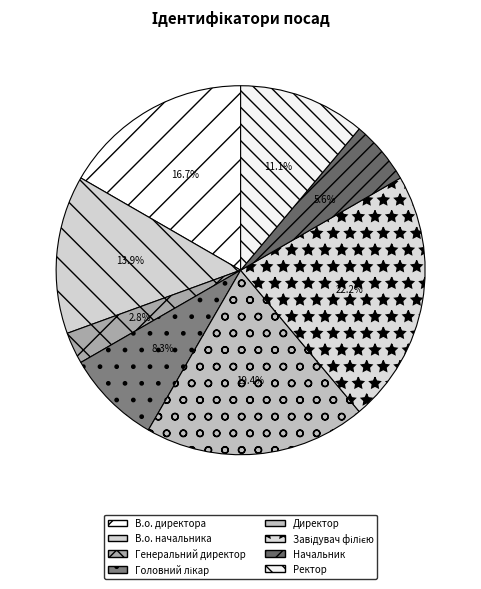

To the nearest percent, what percentage of the pie is В.о. начальника?

14%